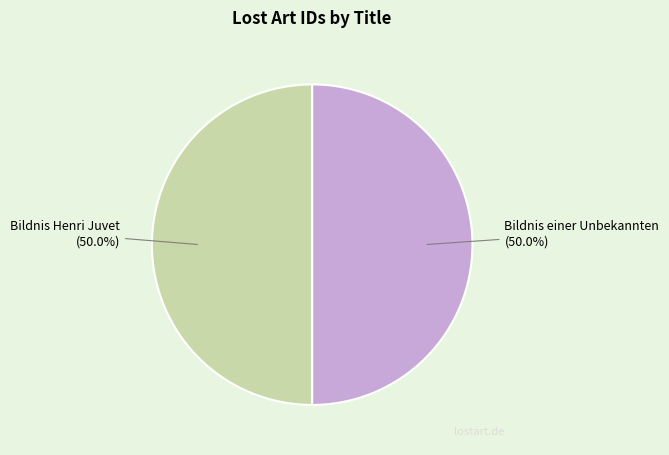

Combined, do Bildnis Henri Juvet and Bildnis einer Unbekannten account for over 50%?

Yes